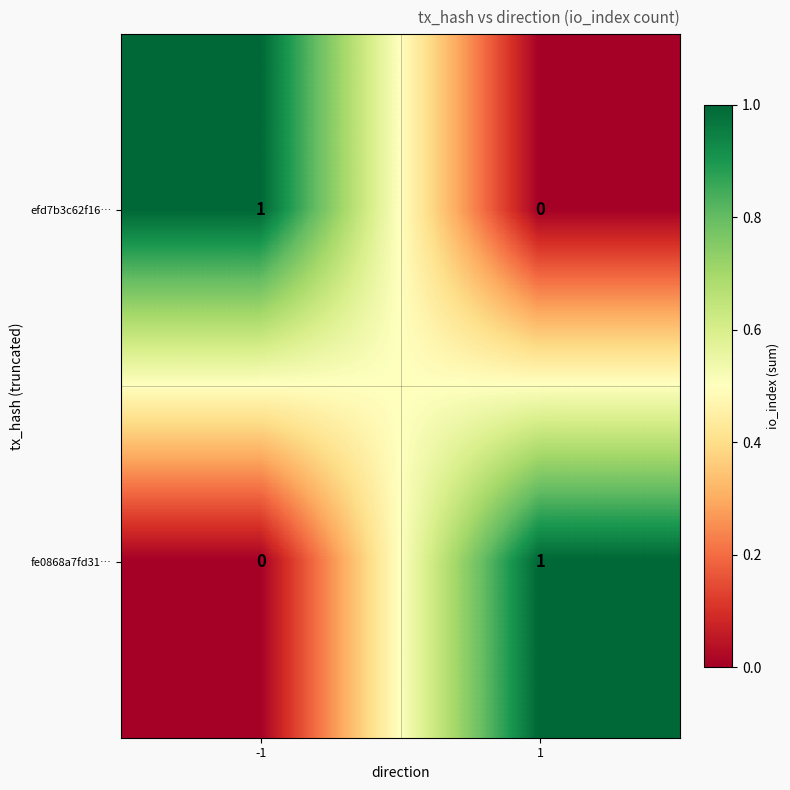

Rank the categories by efd7b3c62f16… value from highest to lowest.

-1, 1